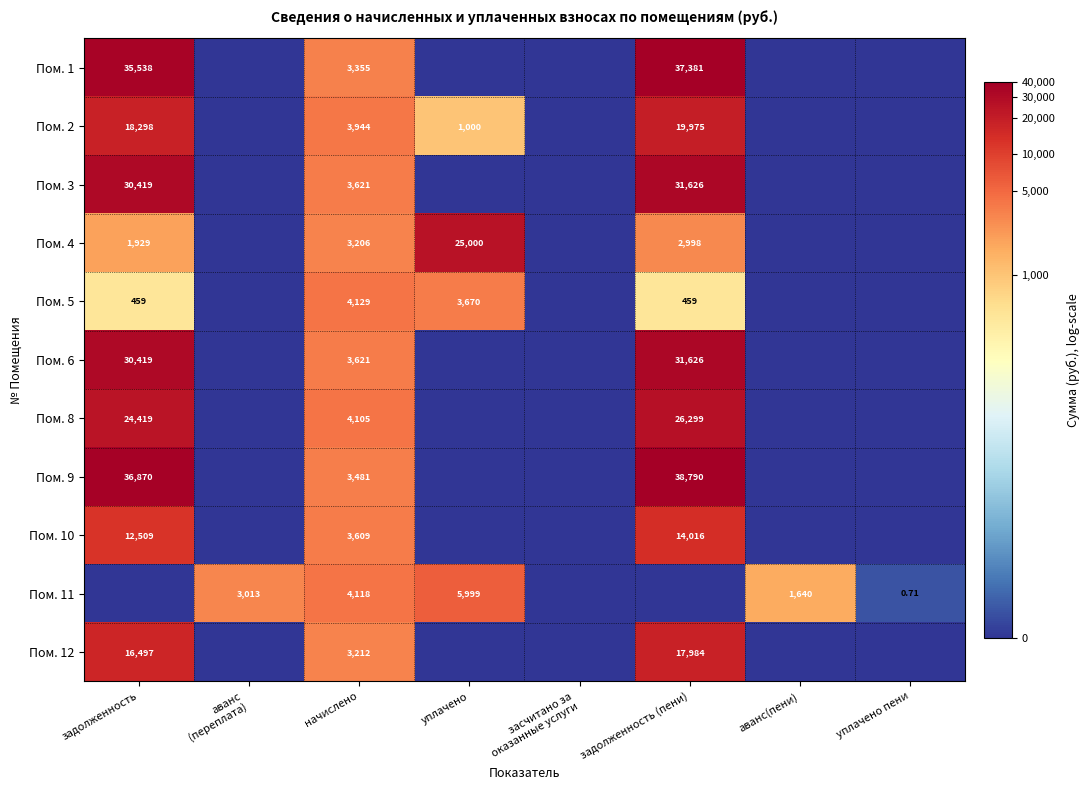

Is the value of Пом. 9 at задолженность greater than the value of Пом. 4 at задолженность?

Yes